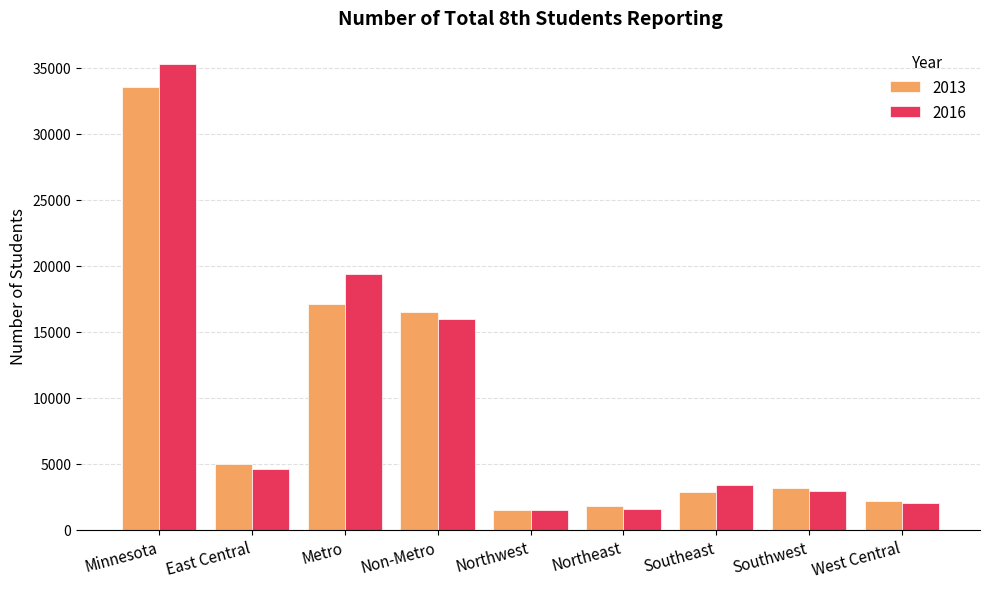

Which series has the largest range (max minus min)?

2016